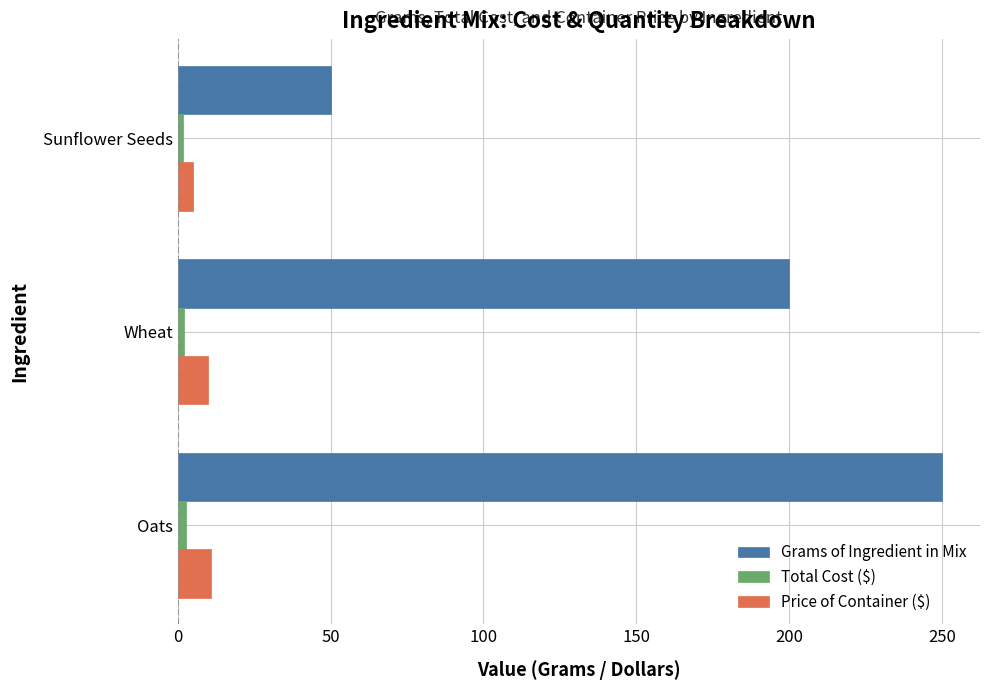

Which series has the largest range (max minus min)?

Grams of Ingredient in Mix